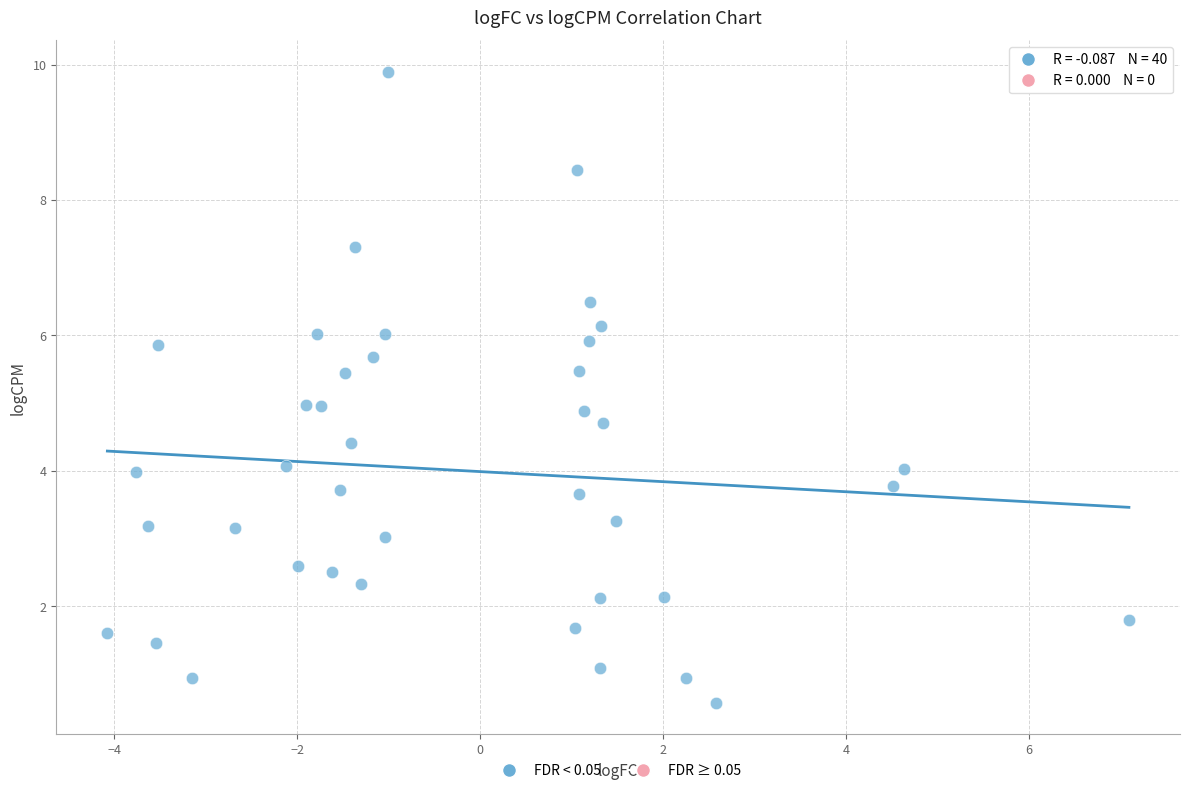

What is the range of X values (max minus min)?

11.2